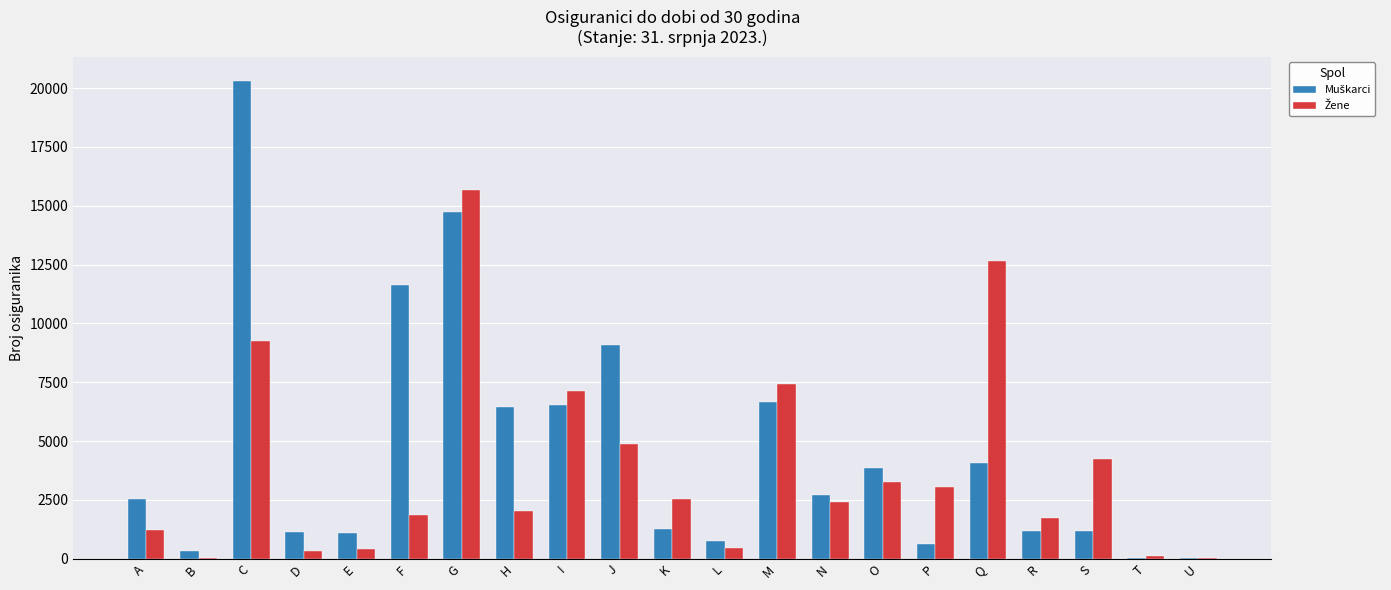

What is the total value across all series at Q?

16731